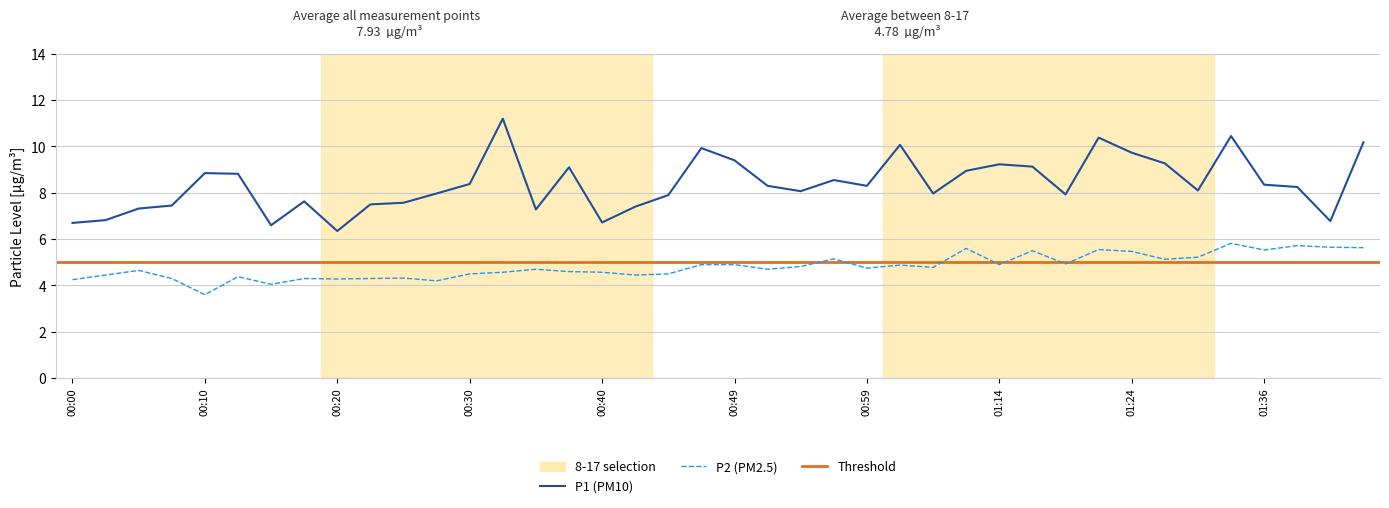

True or false: P1 has a value of 6.7 at 00:00.

True